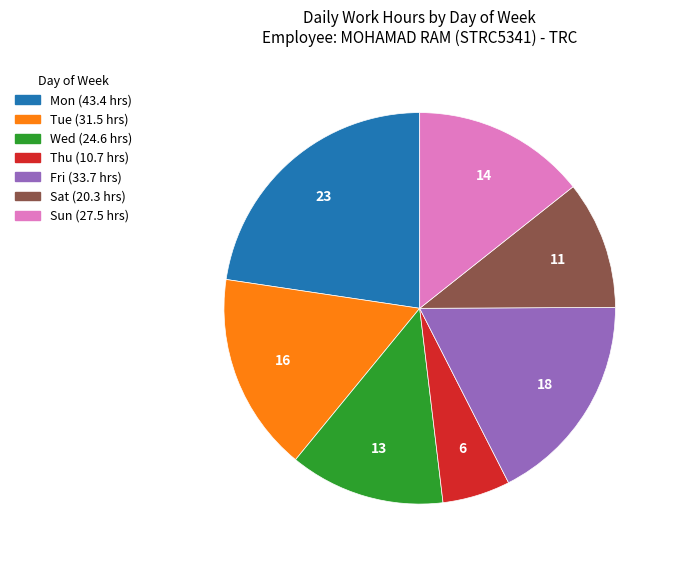

Is there a majority slice in this chart?

No